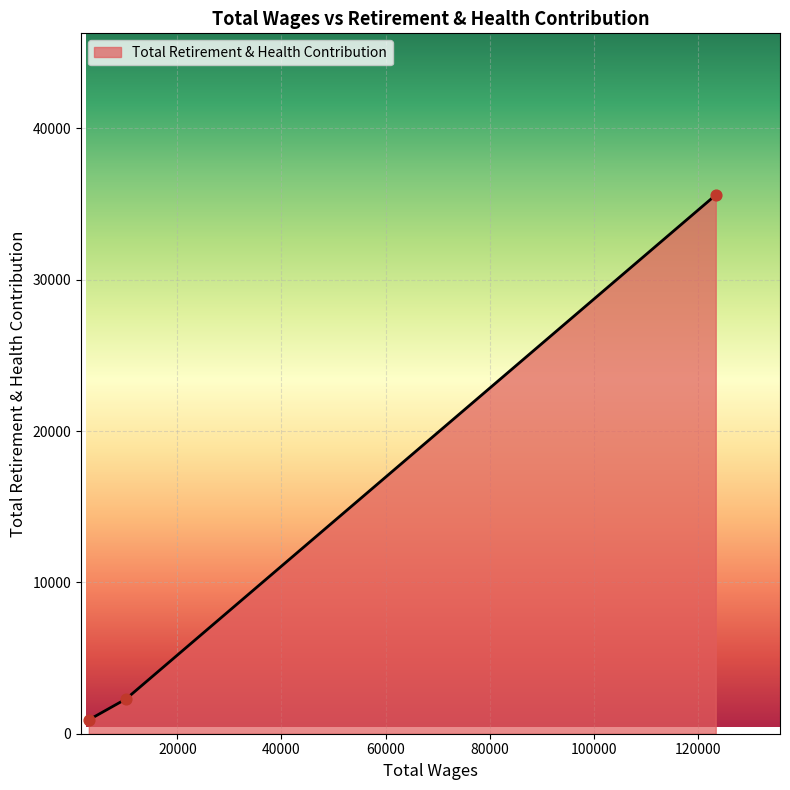

What is the sum of all values?

38815